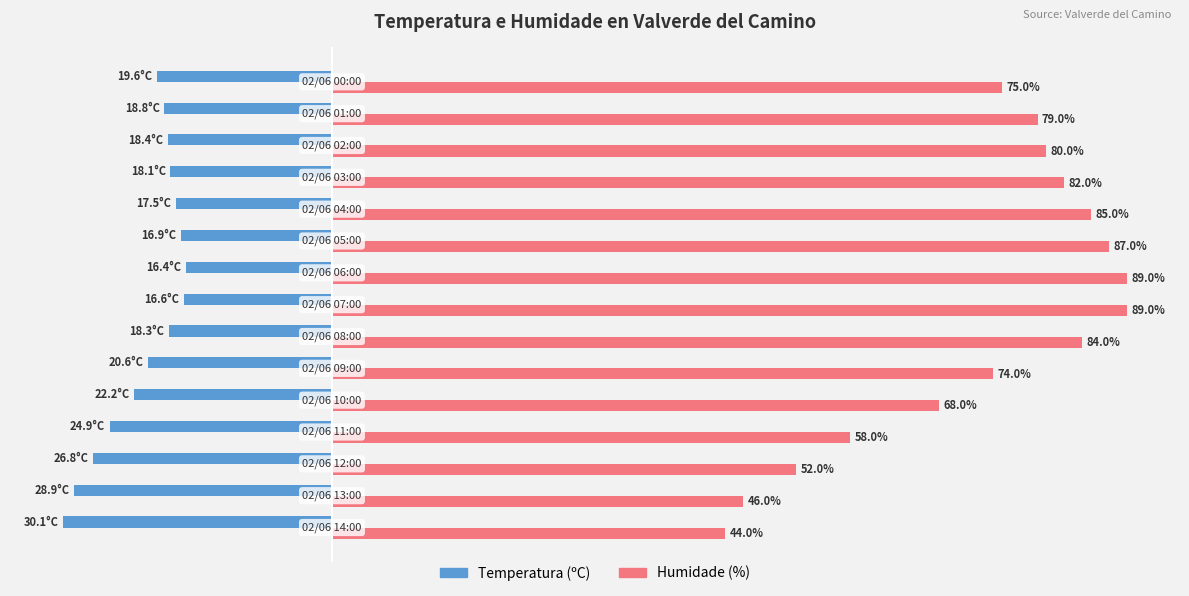

Which series has the largest range (max minus min)?

Humidade (%)